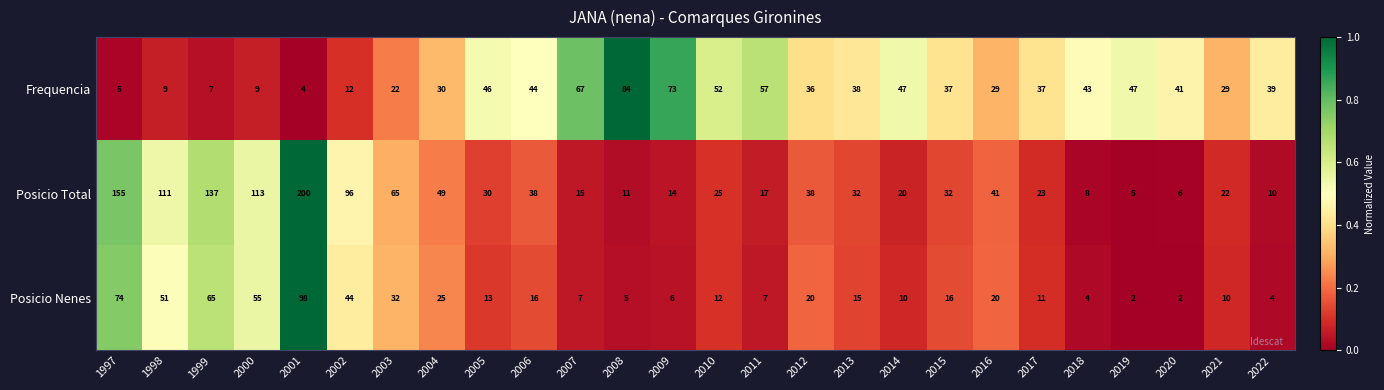

Which series has the largest total across all categories?

Posicio Total